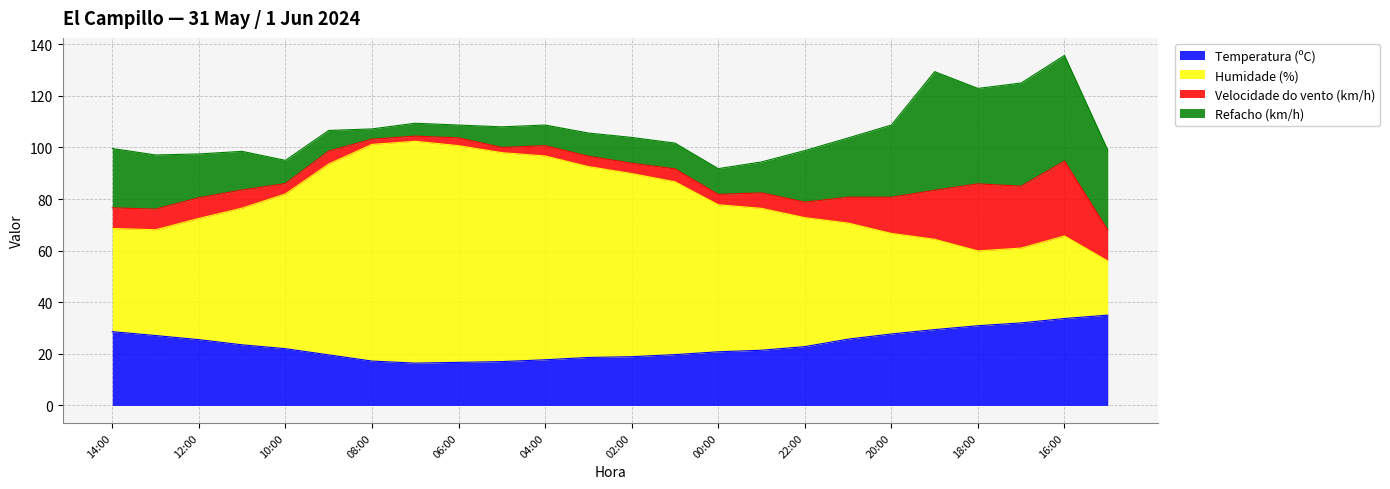

What is the minimum value for Temperatura (ºC)?

16.4